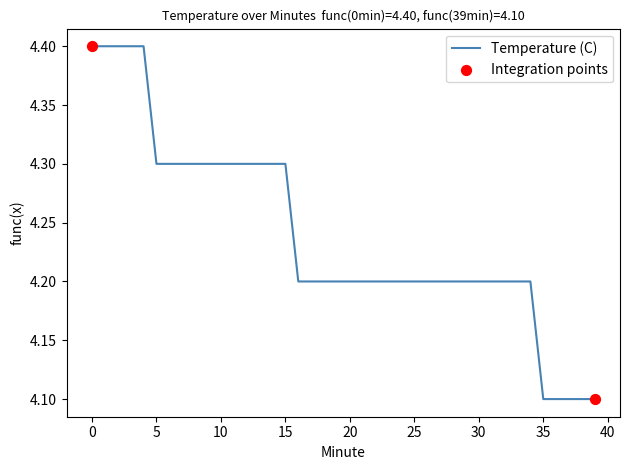

What is the minimum value shown in the chart?

4.1